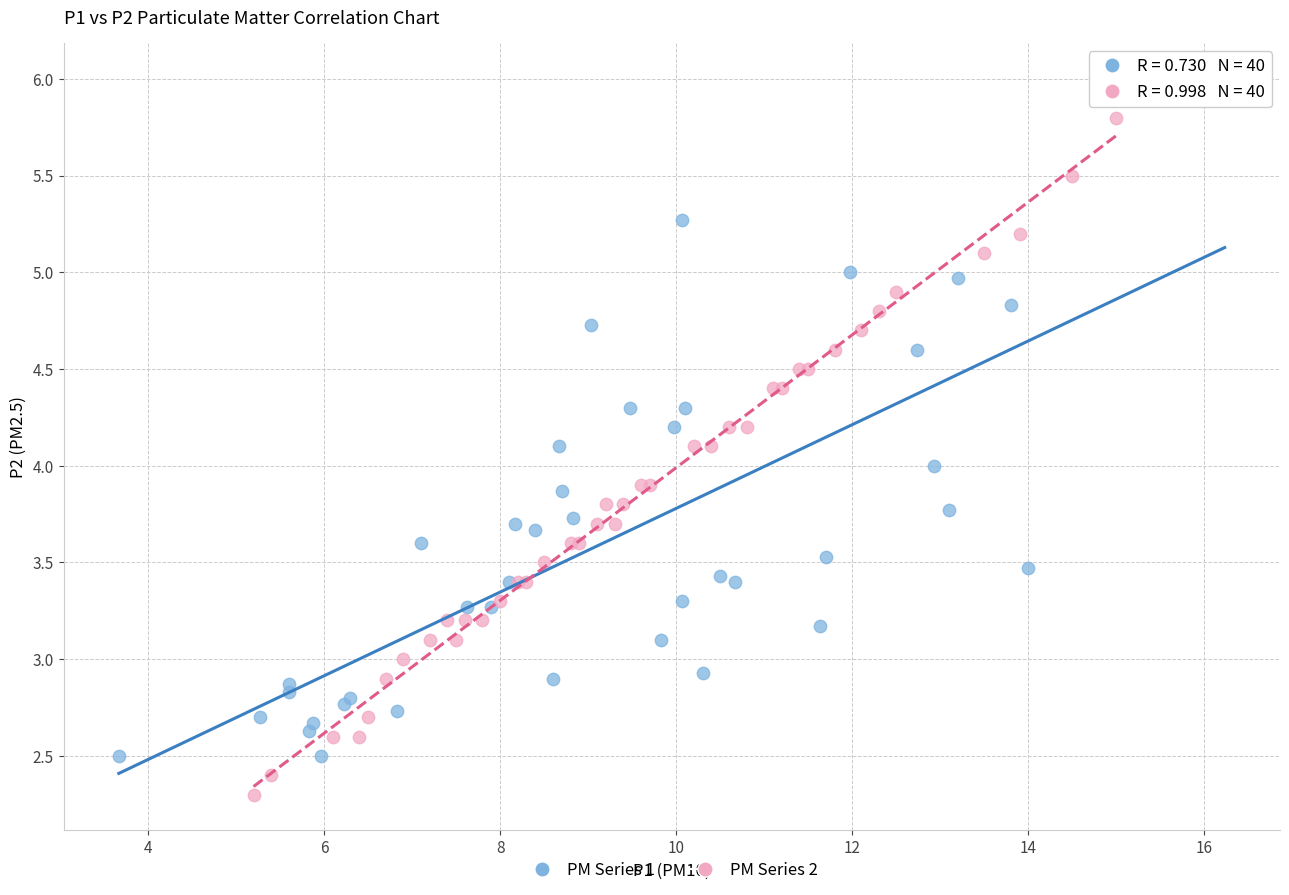

Which series reaches the minimum Y coordinate?

PM Series 2